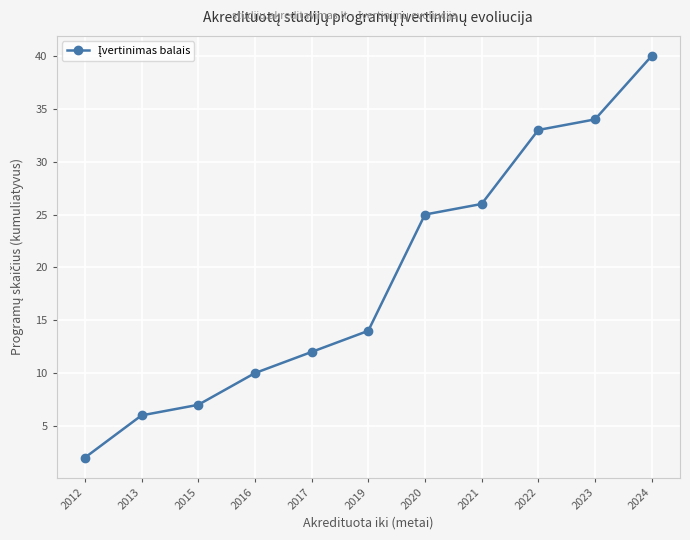

Which category has the lowest value across all series?

2012